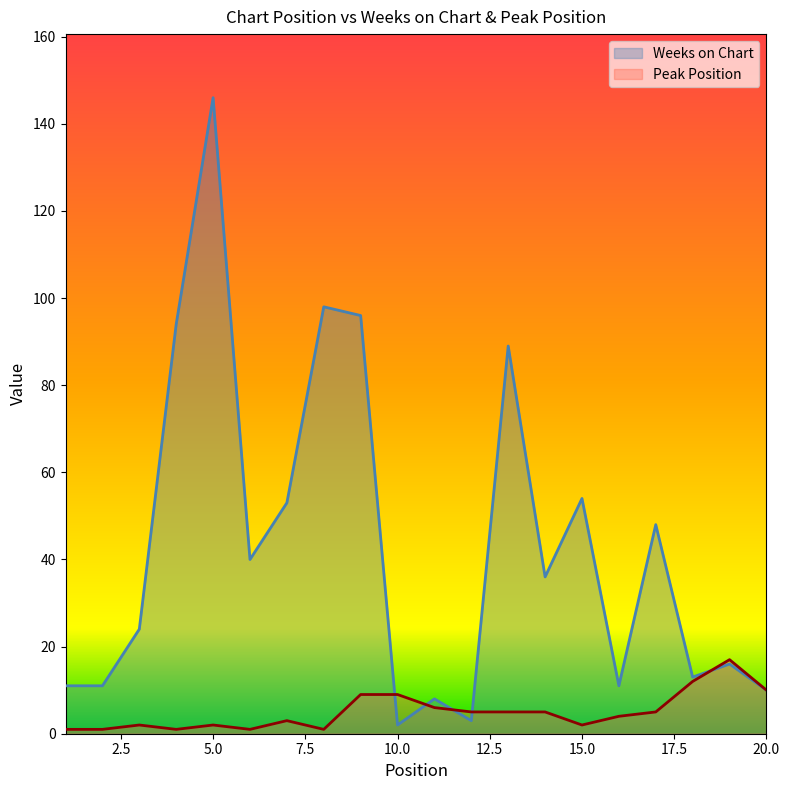

At which label is Peak Position closest to 9?

9